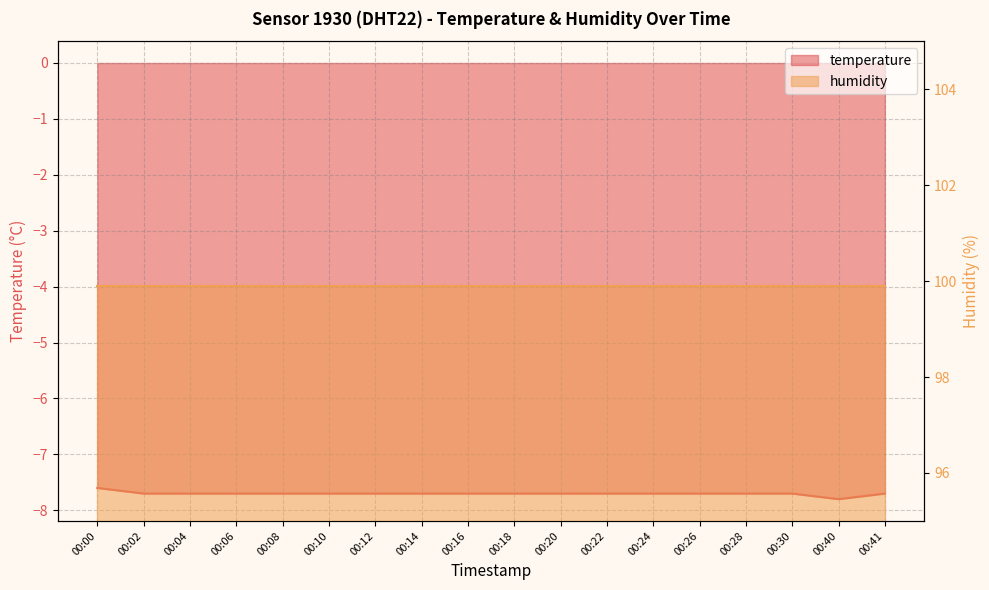

What is the value of the 12th point from the left?

-7.7